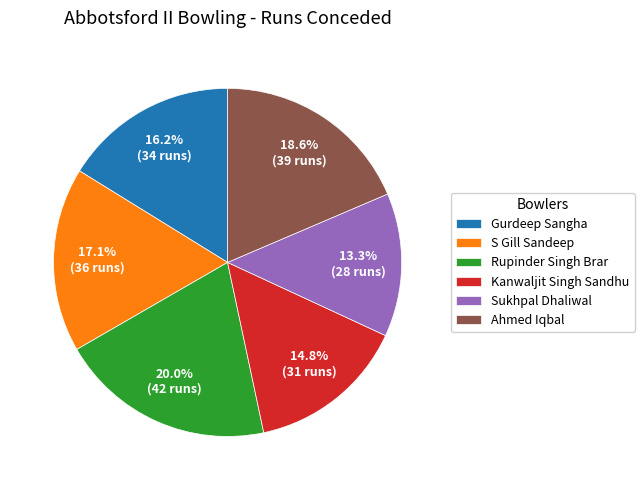

To the nearest percent, what percentage of the pie is Kanwaljit Singh Sandhu?

15%